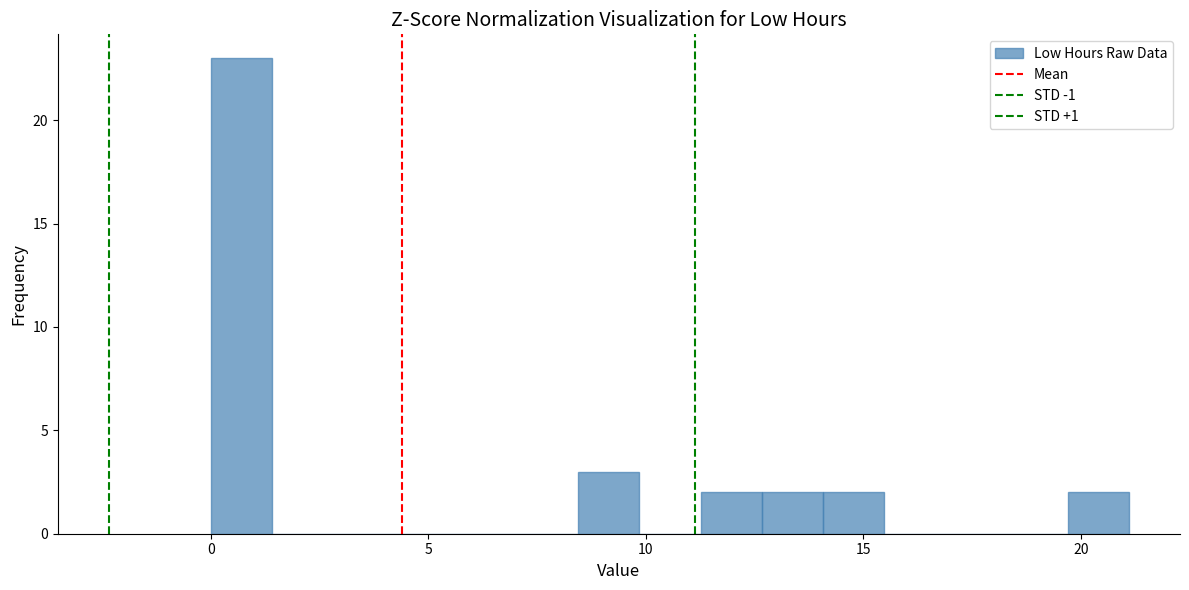

Read against the x-axis, roughly where is the centre of the tallest bar?

0.5